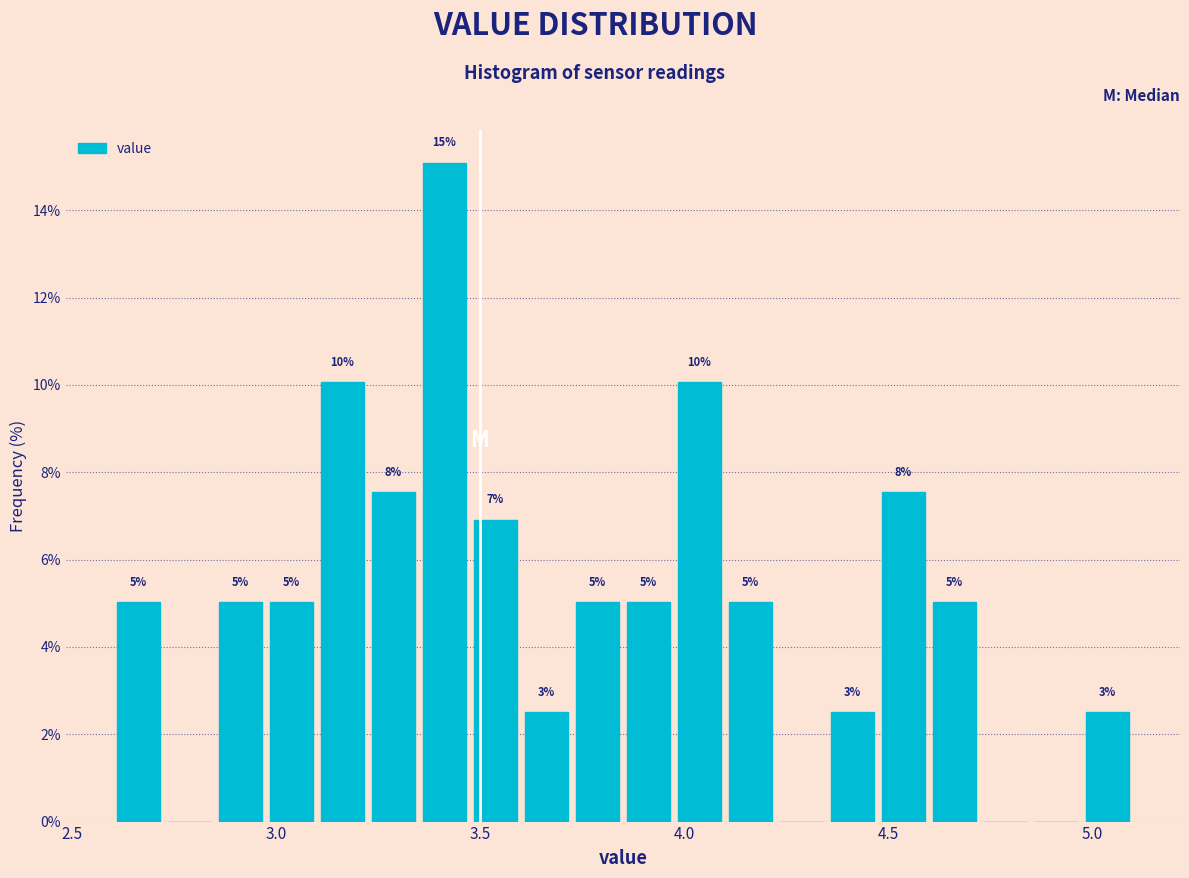

Around what value on the x-axis is the tallest bar? Give the approximate position of its centre, as read against the axis.

3.40